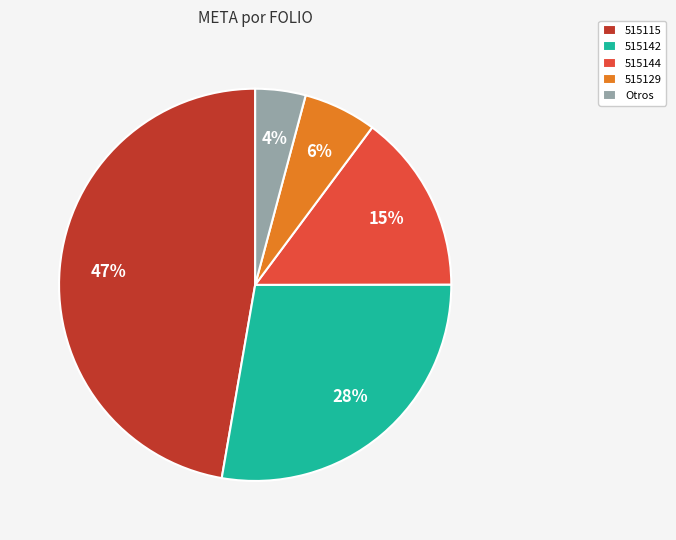

How many slices are in this pie chart?

5